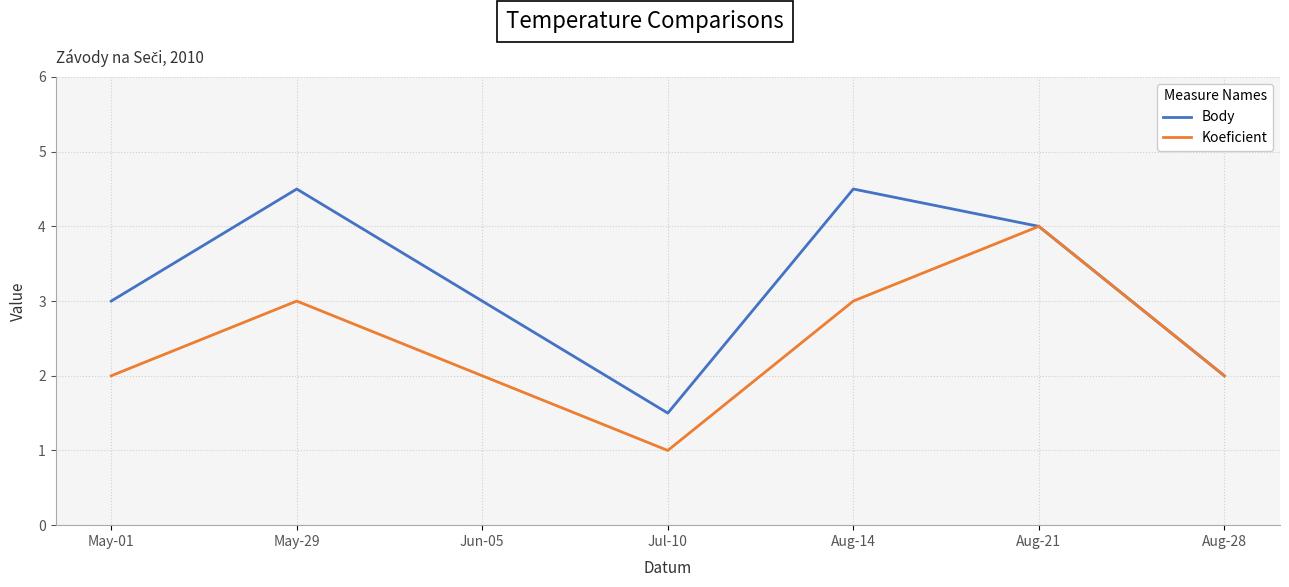

What is the difference between the maximum and minimum values in the Koeficient series?

3.0